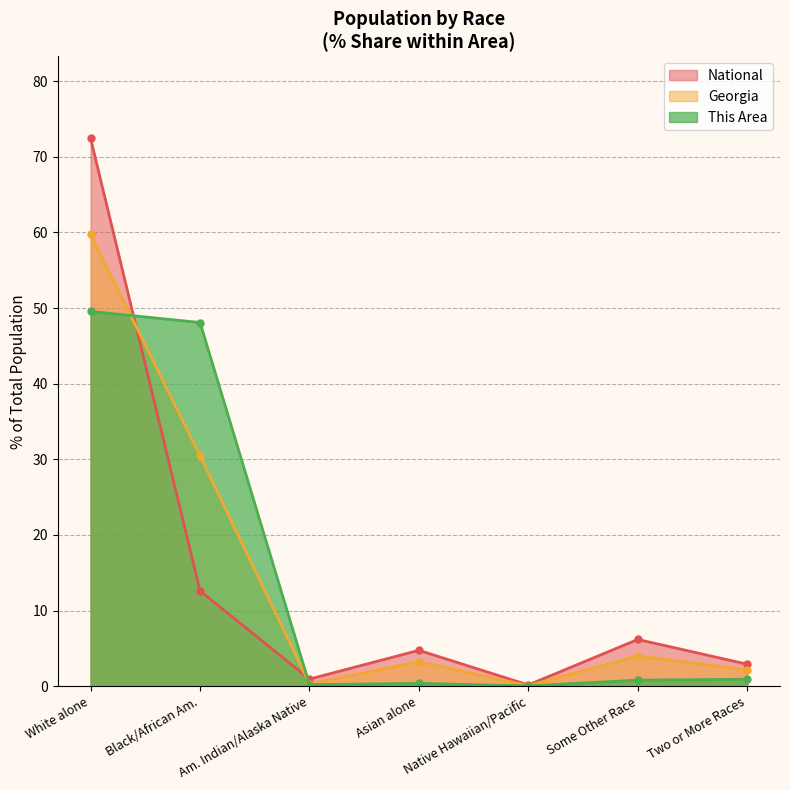

The This Area series shows 0.4 at Asian alone. True or false?

True